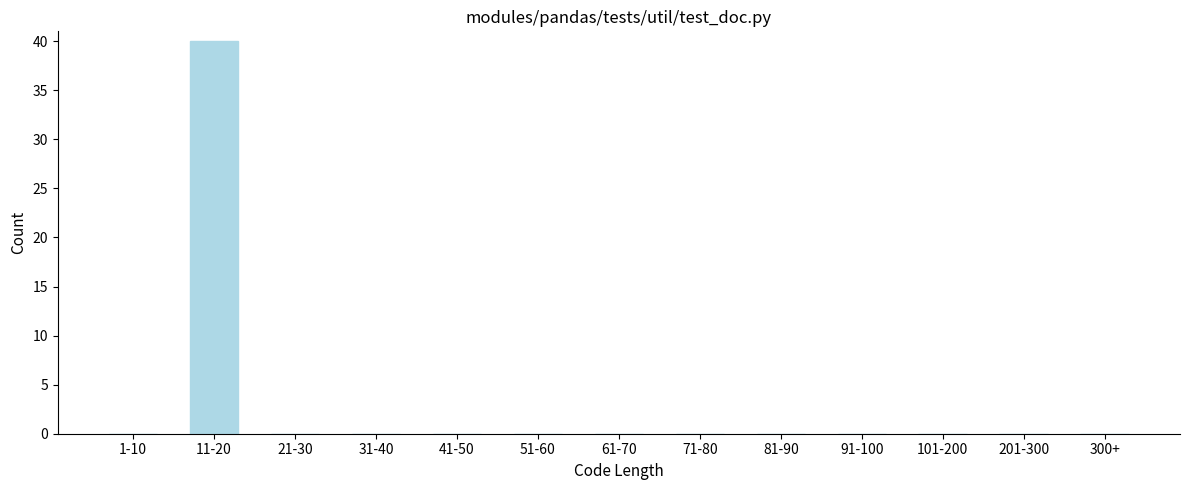

Reading left to right, list all the values displayed in this chart.

1-10=0	11-20=40	21-30=0	31-40=0	41-50=0	51-60=0	61-70=0	71-80=0	81-90=0	91-100=0	101-200=0	201-300=0	300+=0